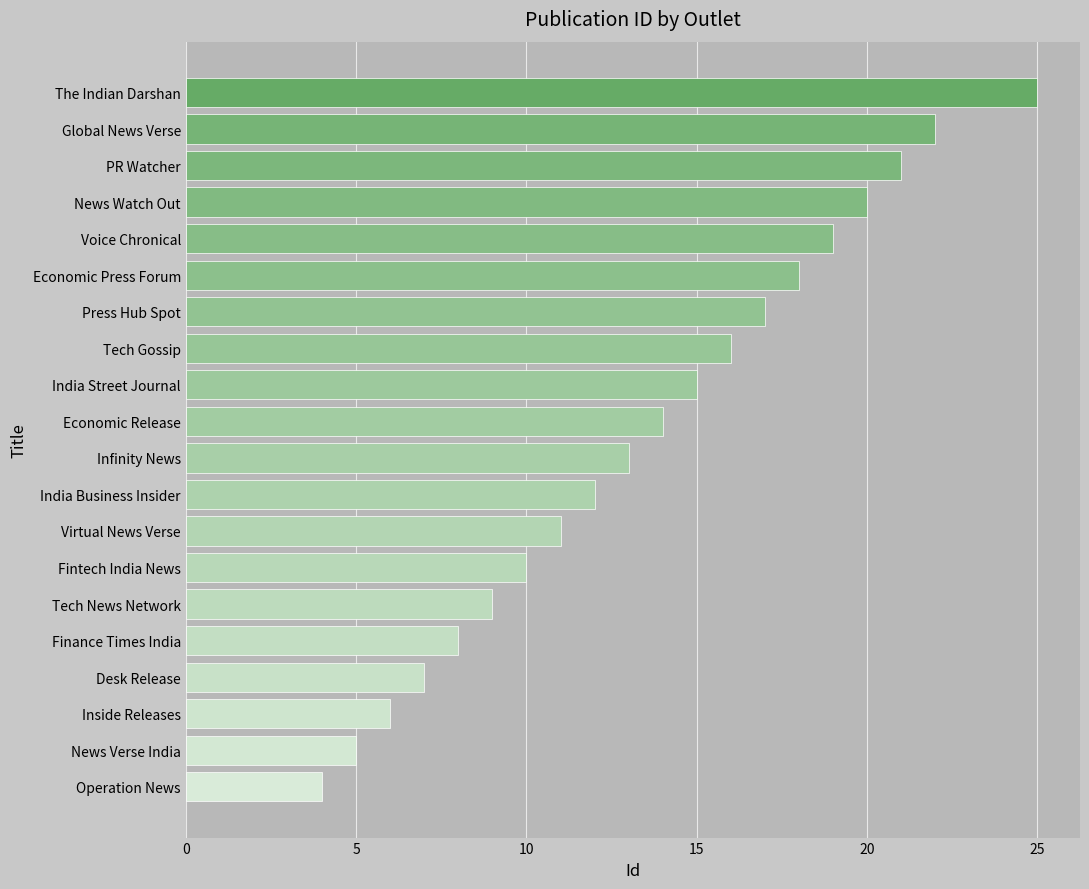

What value does the data have at Global News Verse?

22